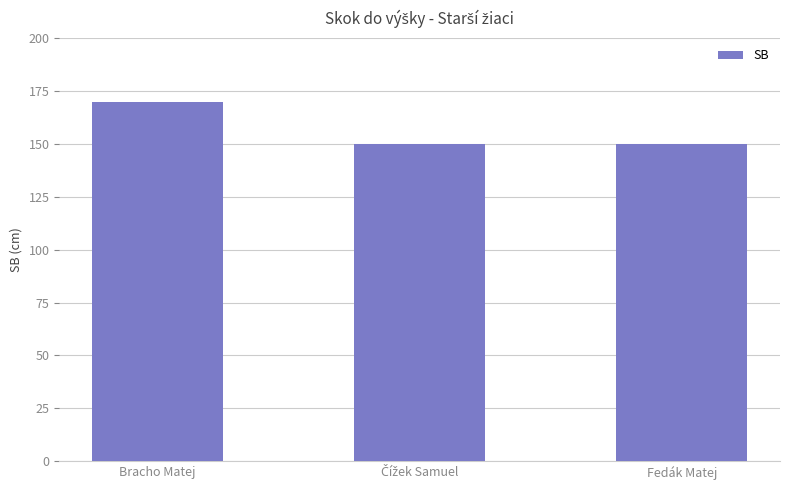

Does the chart contain stacked bars?

No